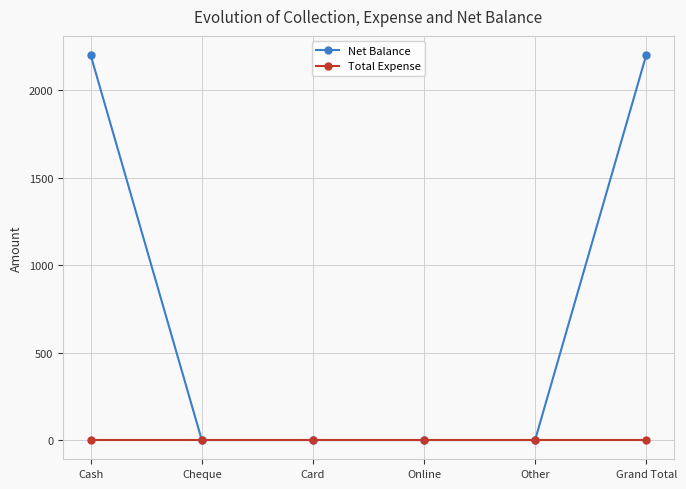

List the series in order of their peak value, lowest first.

Total Expense, Net Balance